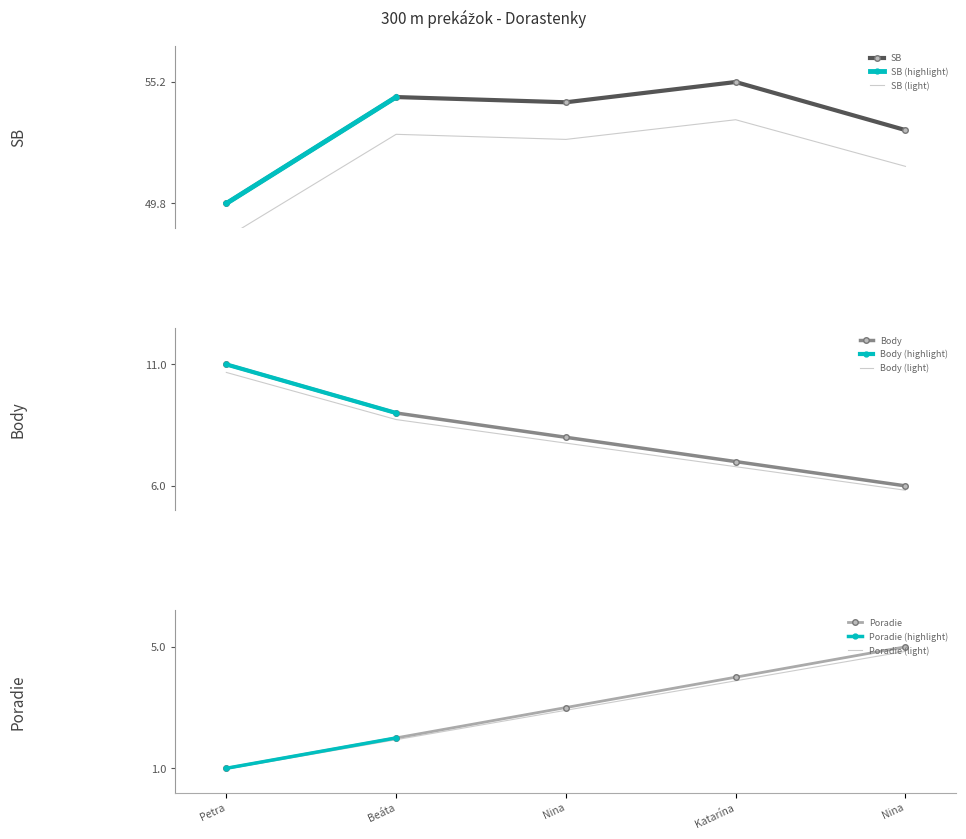

What is the difference between the maximum and second lowest values in the SB series?

2.1